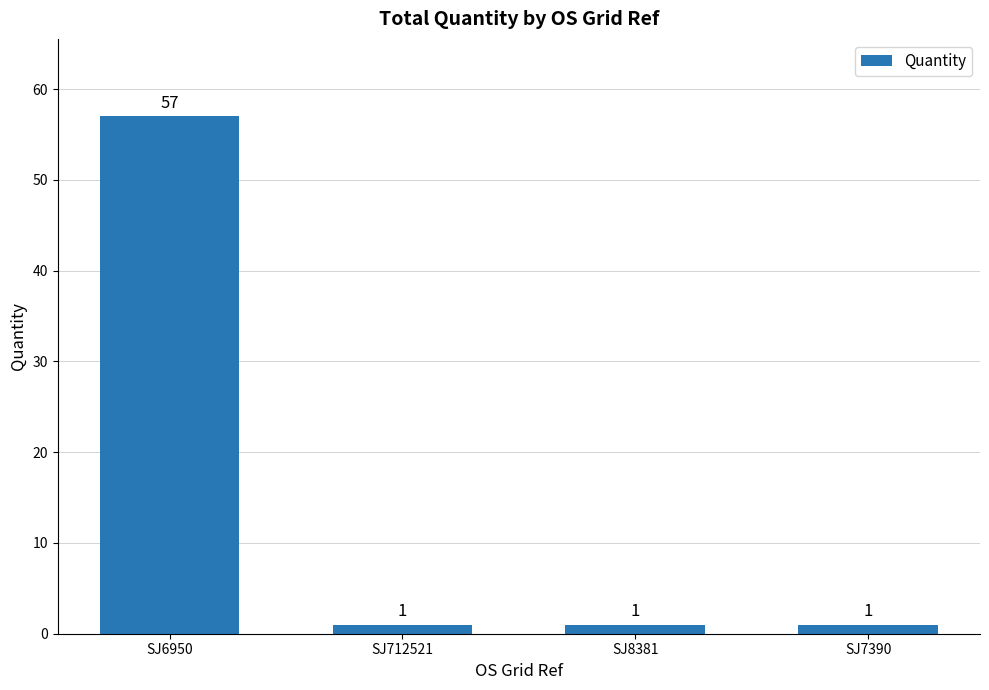

Count the values in the range 1 to 57.

4